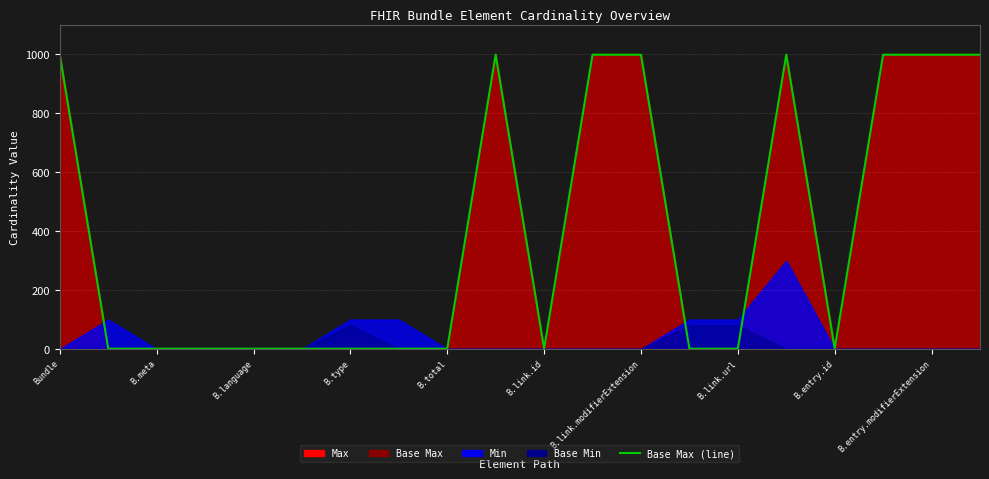

True or false: the data has more than 1 interior local peaks.

True